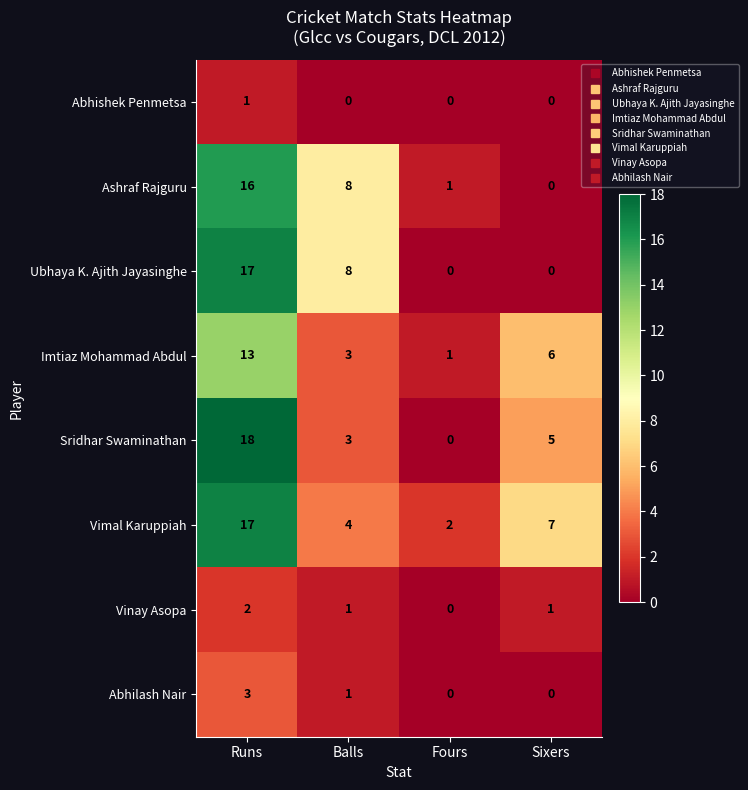

Is it true that Sridhar Swaminathan equals 6 at Fours?

False